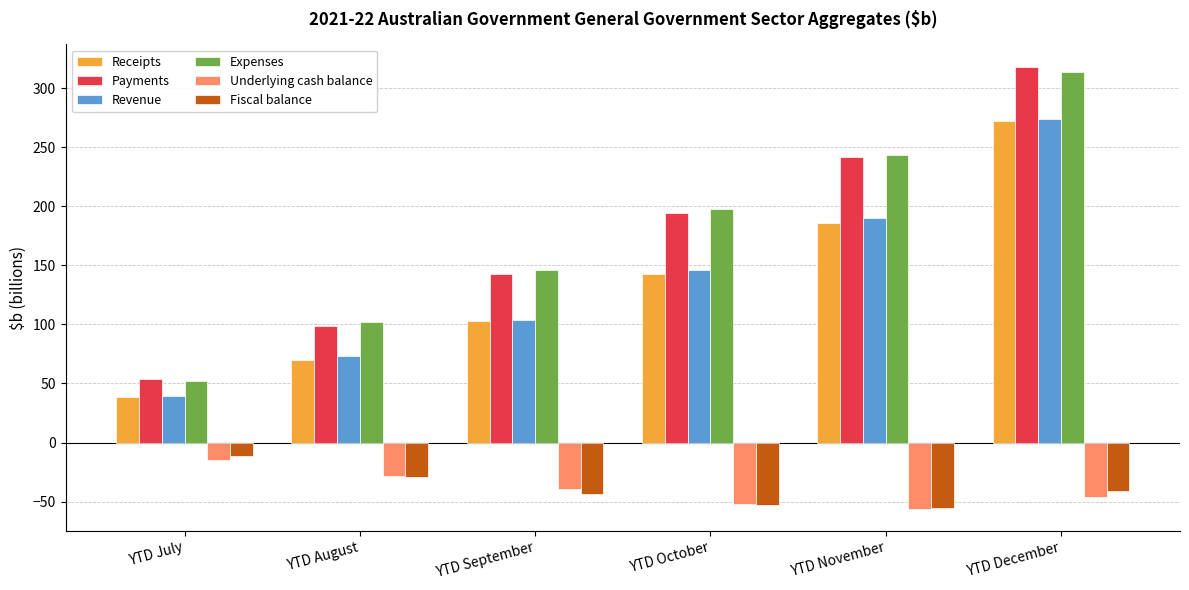

What is the difference between the second highest and minimum values in the Fiscal balance series?

25.8